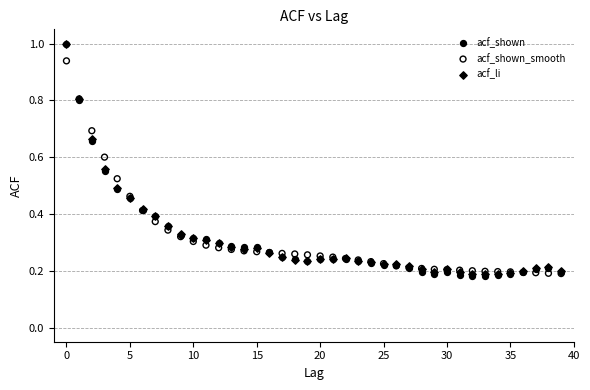

What are all the series names shown in the legend?

acf_shown, acf_shown_smooth, acf_li